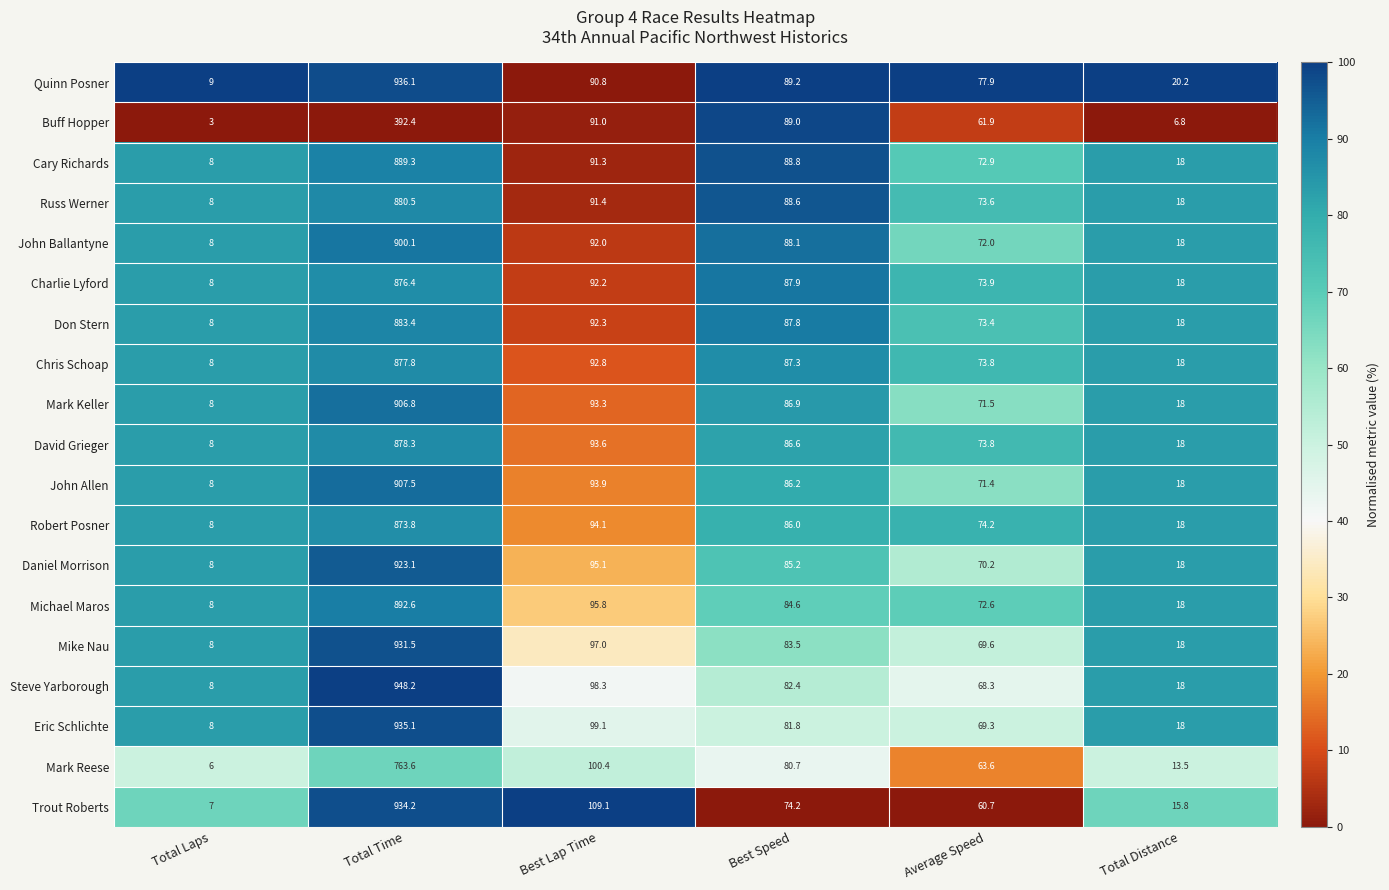

At which category does the chart reach its peak across all series?

Total Time